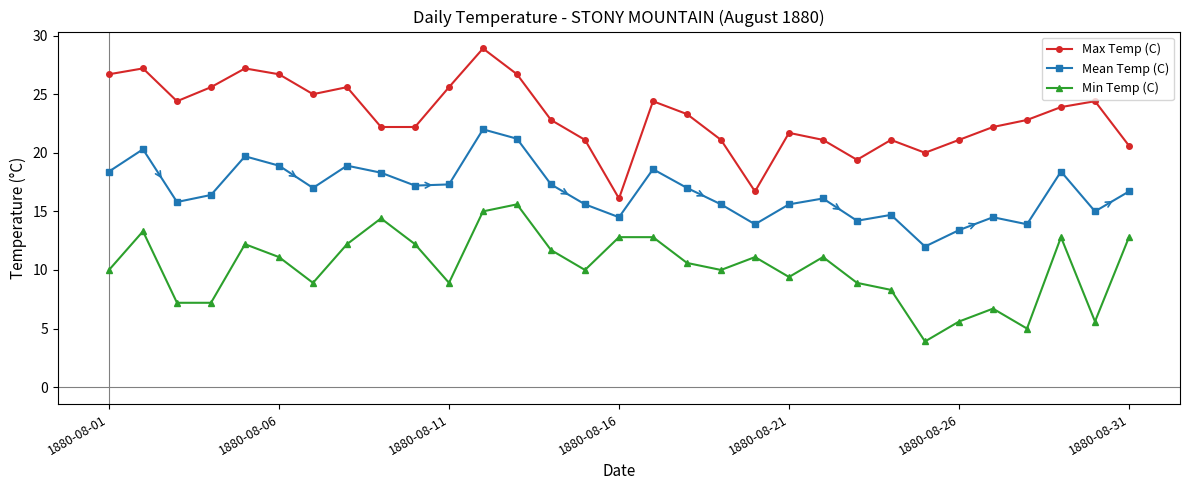

What is the maximum value for Max Temp (C)?

28.9